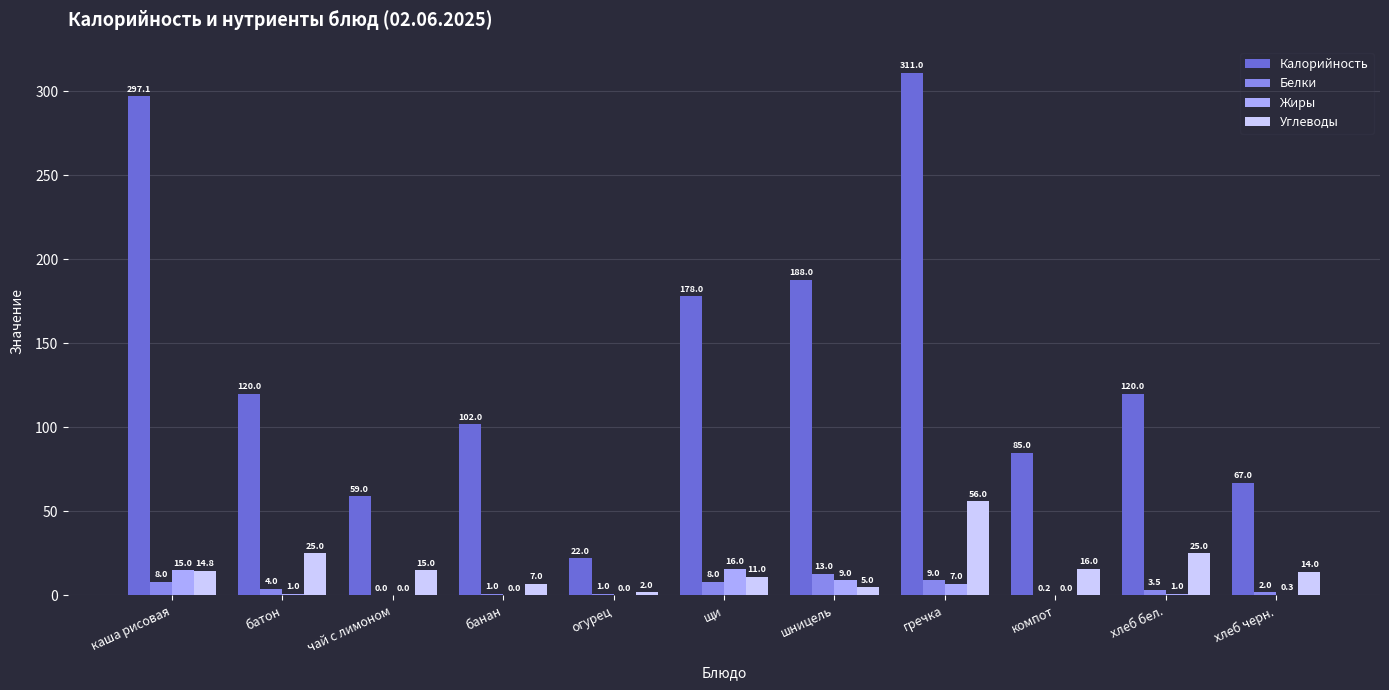

Which category has the highest value in the Углеводы series?

гречка